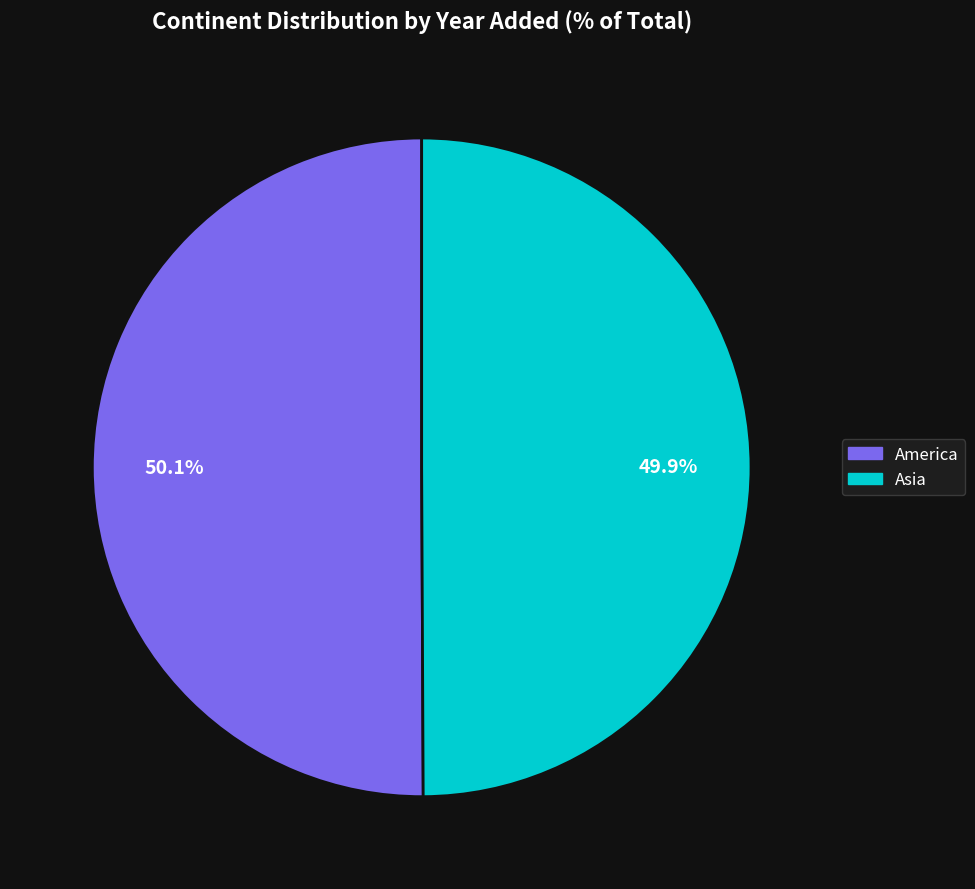

Is there any slice that represents more than half of the pie?

Yes